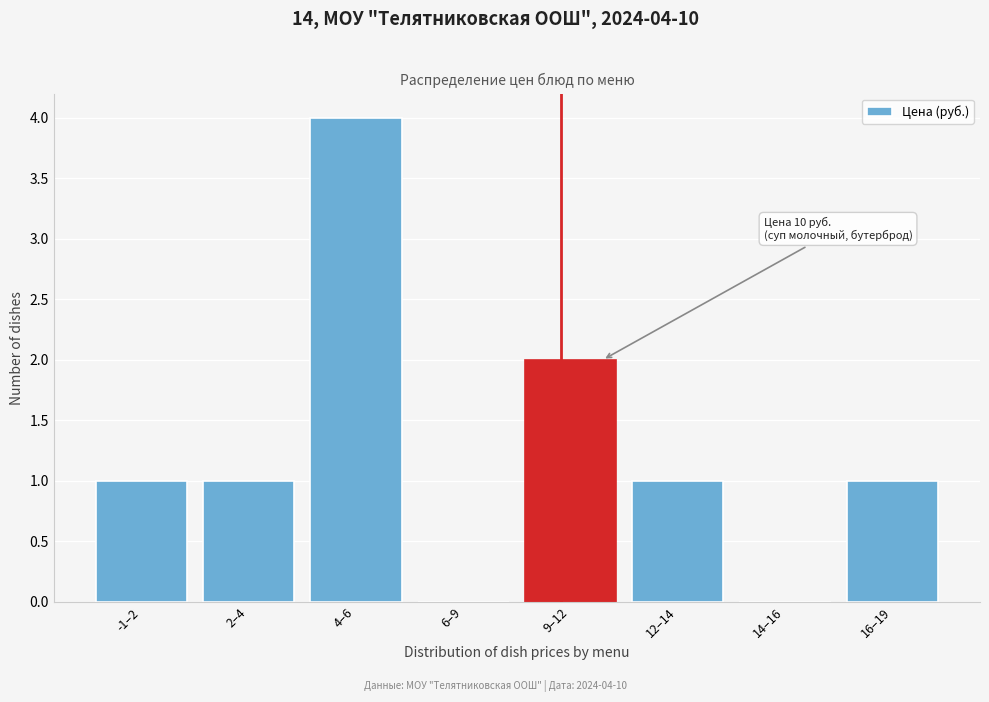

Reading left to right, extract all data points from this chart.

-1–2=1	2–4=1	4–6=4	6–9=0	9–12=2	12–14=1	14–16=0	16–19=1